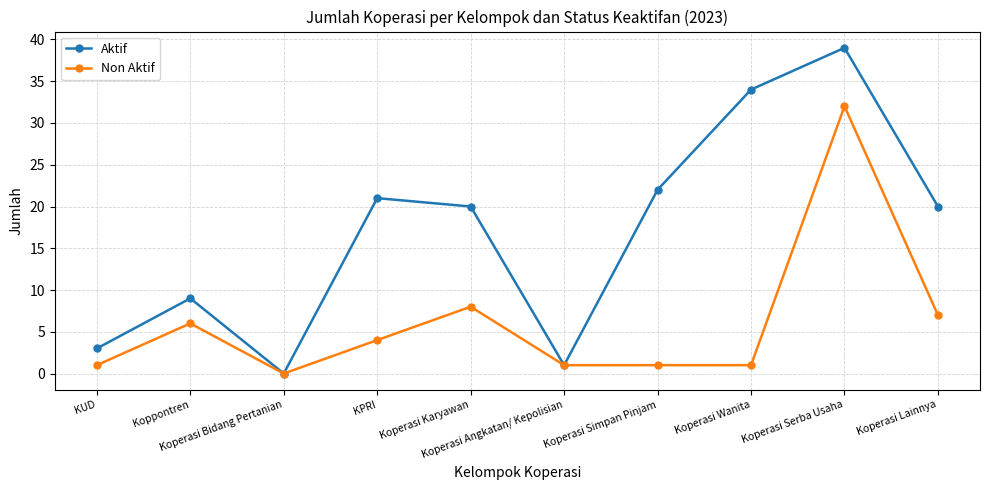

What is the label of the 5th point from the right?

Koperasi Angkatan/ Kepolisian